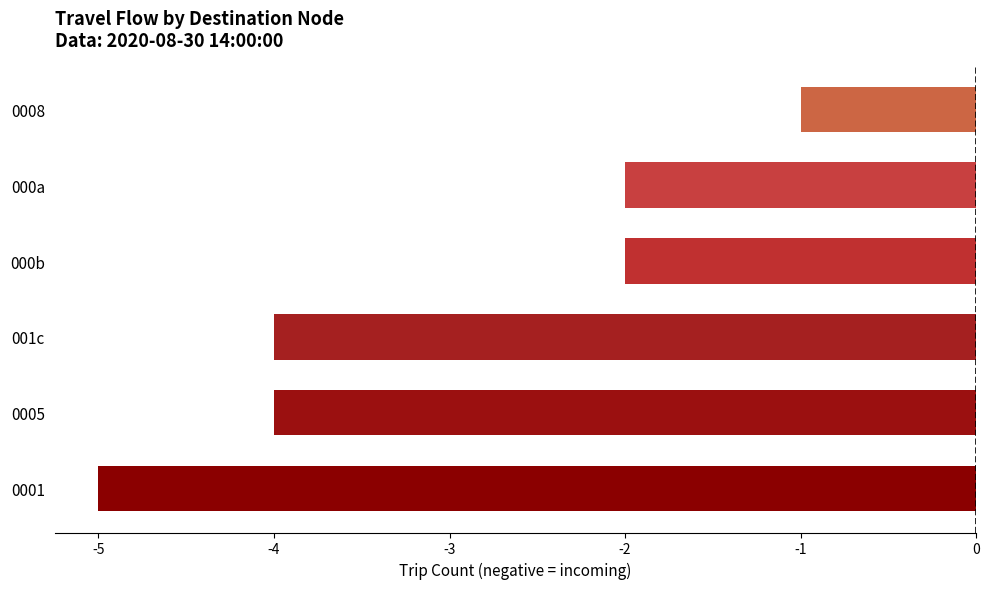

At which category does the chart reach its minimum across all series?

0001